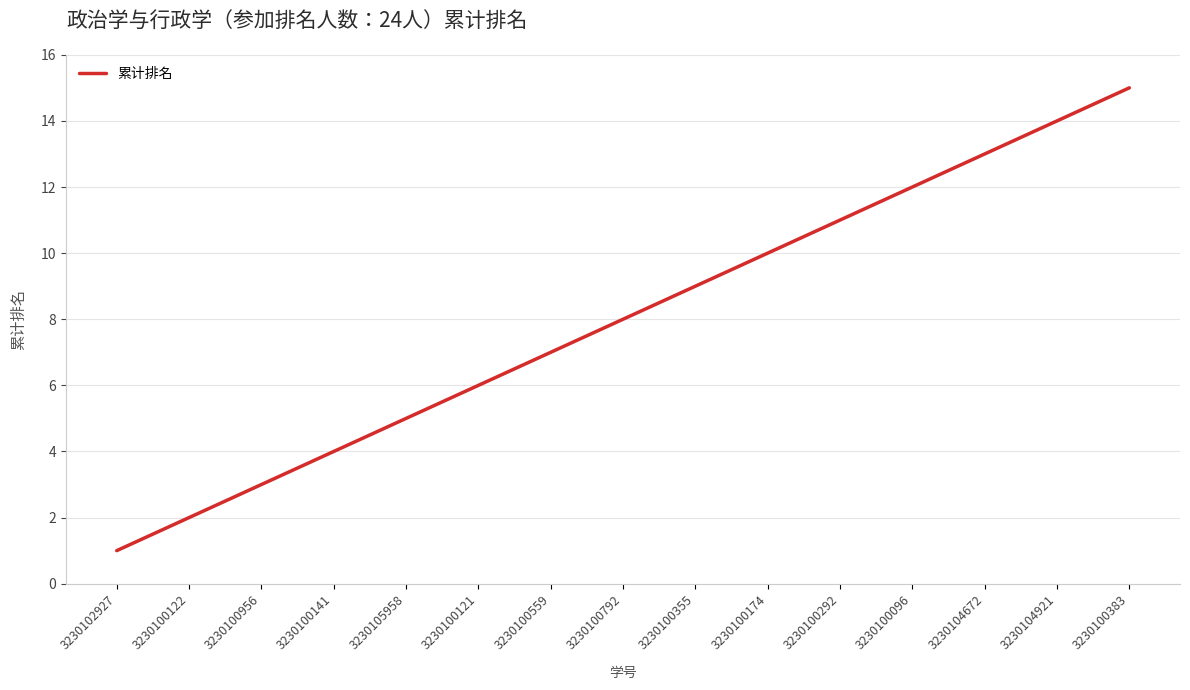

What position from the right is 3230100559?

9